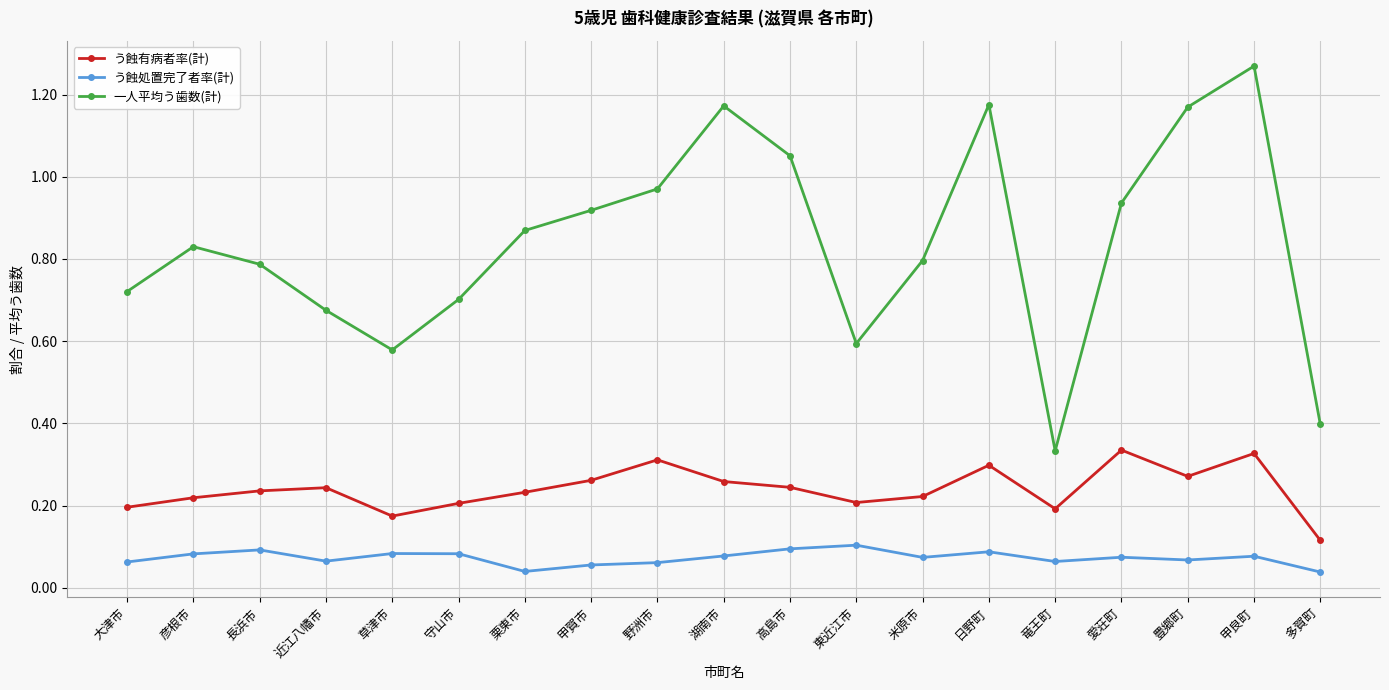

True or false: う蝕処置完了者率(計) and 一人平均う歯数(計) intersect in this chart.

False